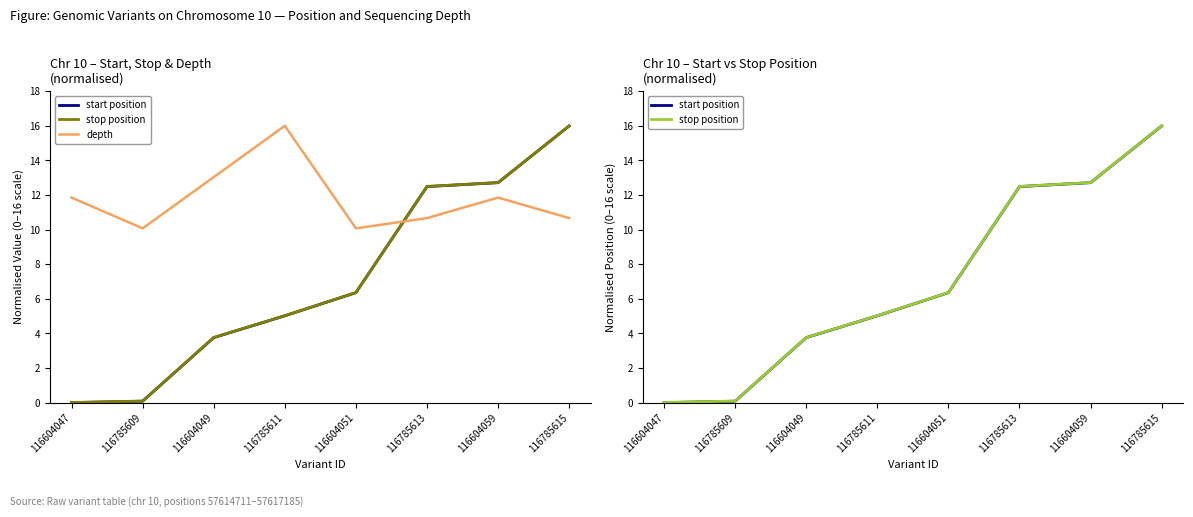

Read the start position value at 116785615.

16.0